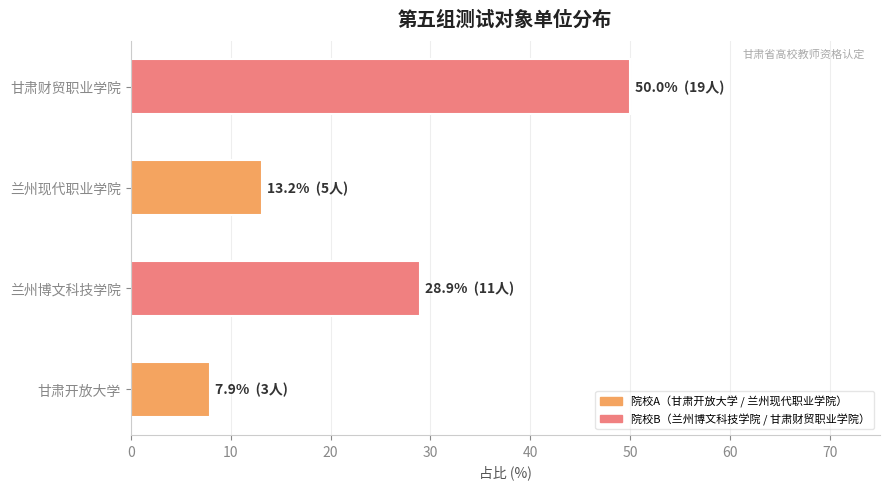

List the labels in order of value, largest first.

甘肃财贸职业学院, 兰州博文科技学院, 兰州现代职业学院, 甘肃开放大学